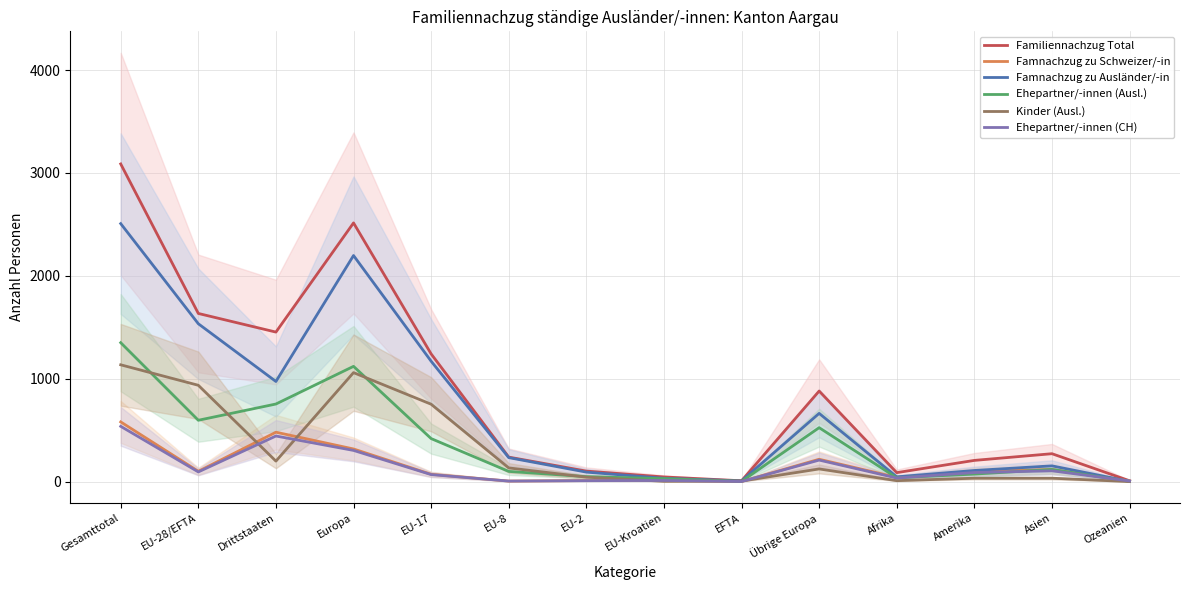

How many intersections are there between Famnachzug zu Schweizer/-in and Ehepartner/-innen (Ausl.)?

1